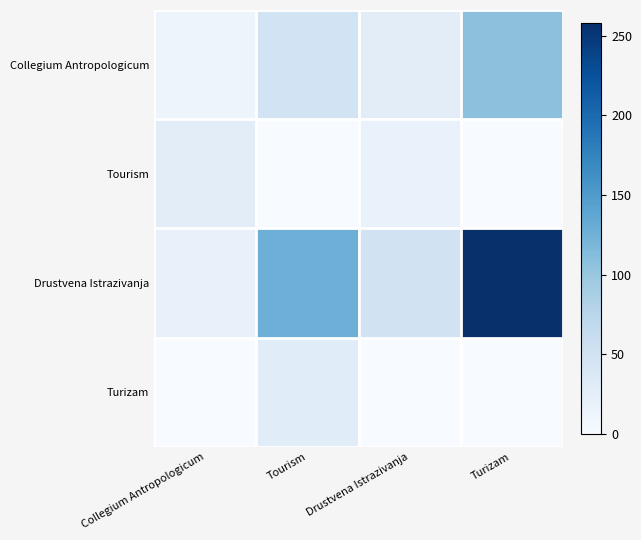

At which category is the sum across all series the highest?

Turizam